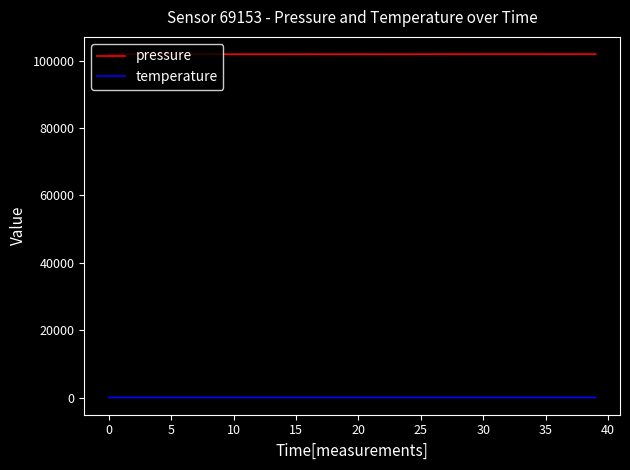

List the series in order of their overall mean, highest first.

pressure, temperature